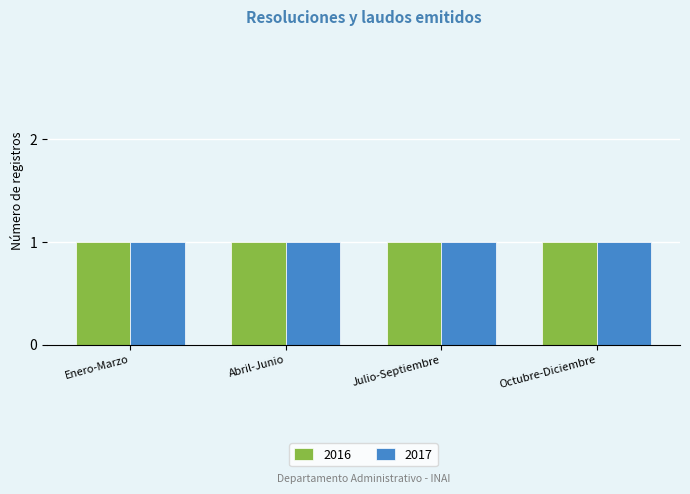

What are all the series names shown in the legend?

2016, 2017